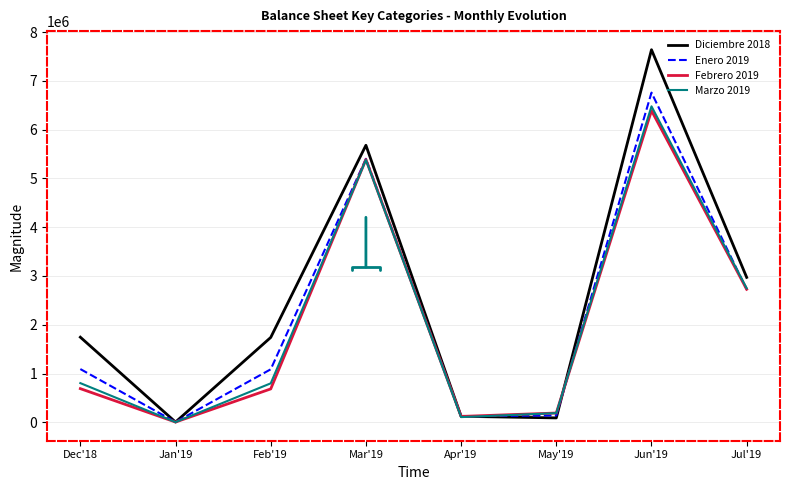

What is the greatest value displayed?

7637031.0